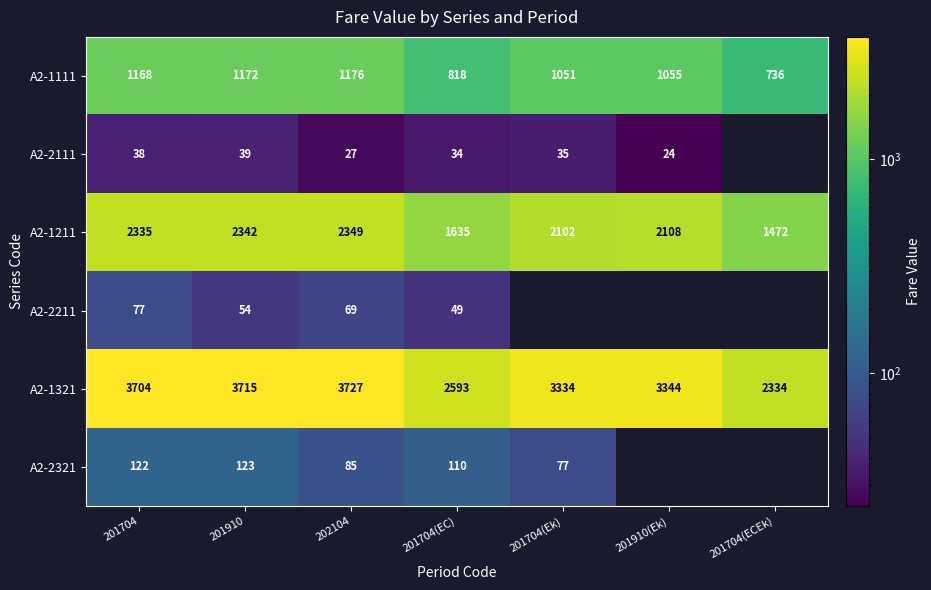

At which category does the chart reach its peak across all series?

202104